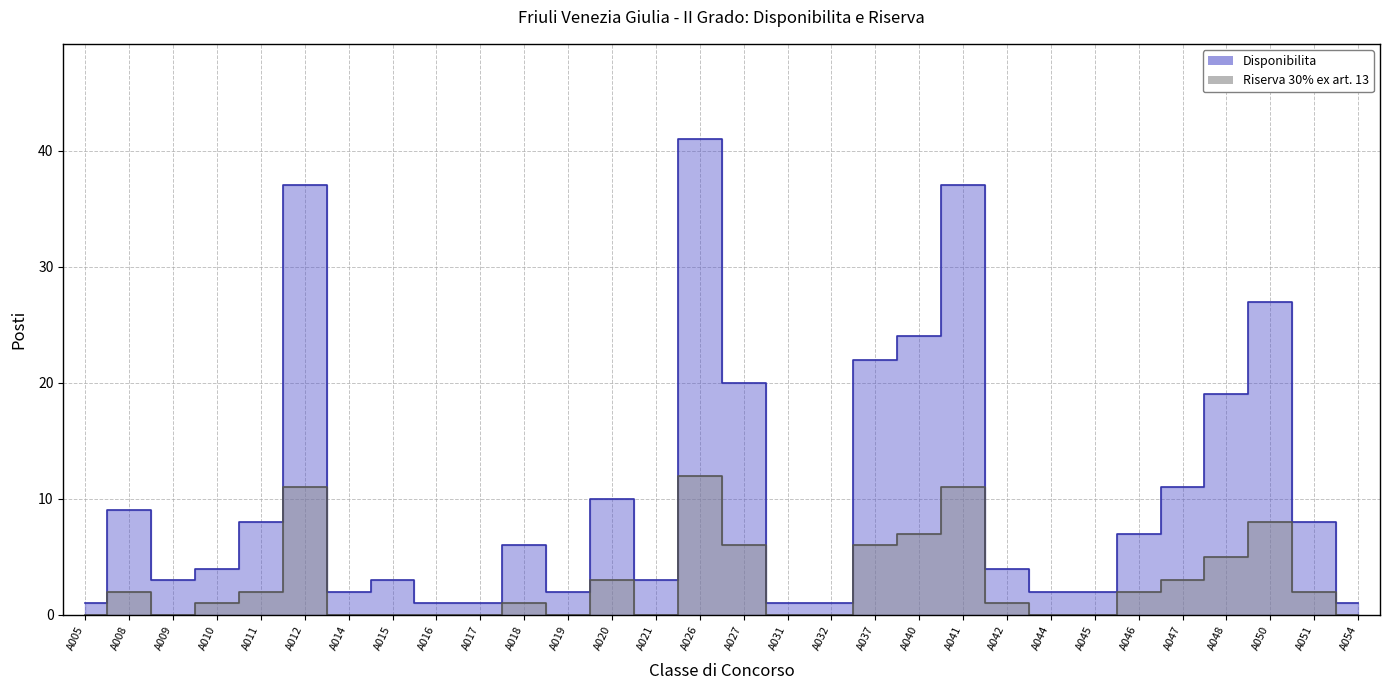

Rank the categories by Riserva value from lowest to highest.

A005, A009, A014, A015, A016, A017, A019, A021, A031, A032, A044, A045, A054, A010, A018, A042, A008, A011, A046, A051, A020, A047, A048, A027, A037, A040, A050, A012, A041, A026